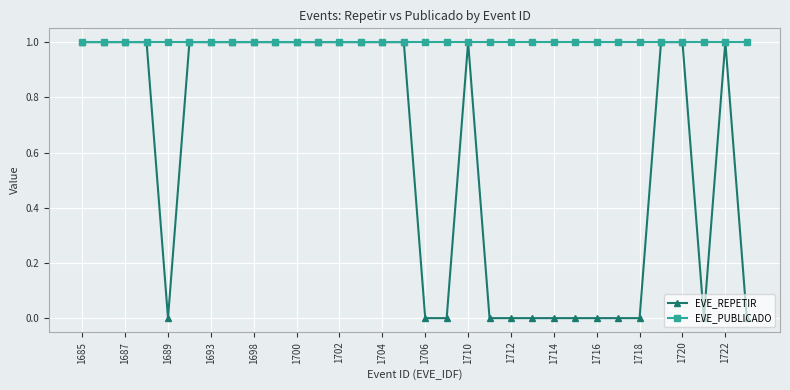

List the series in order of their overall mean, highest first.

EVE_PUBLICADO, EVE_REPETIR